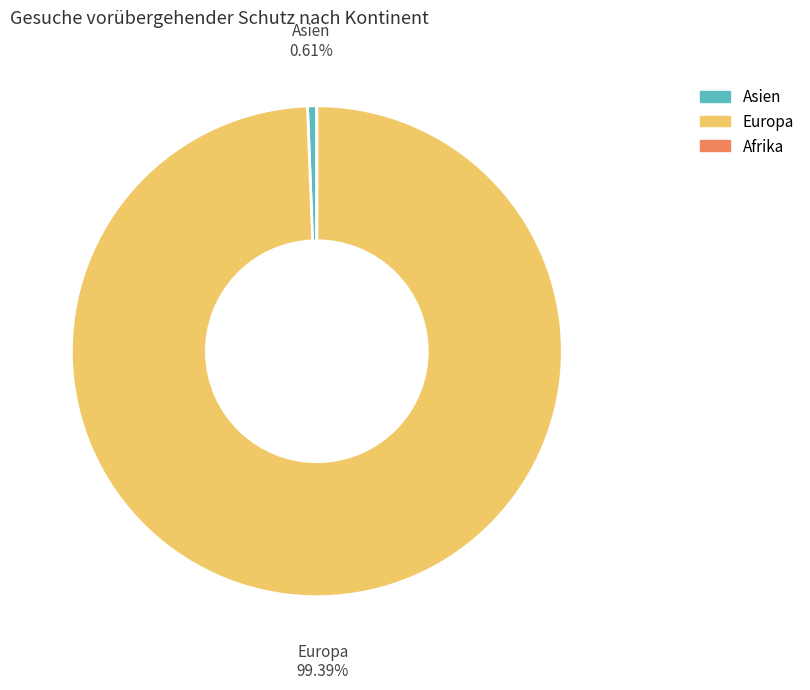

What is the largest slice in the pie chart?

Europa